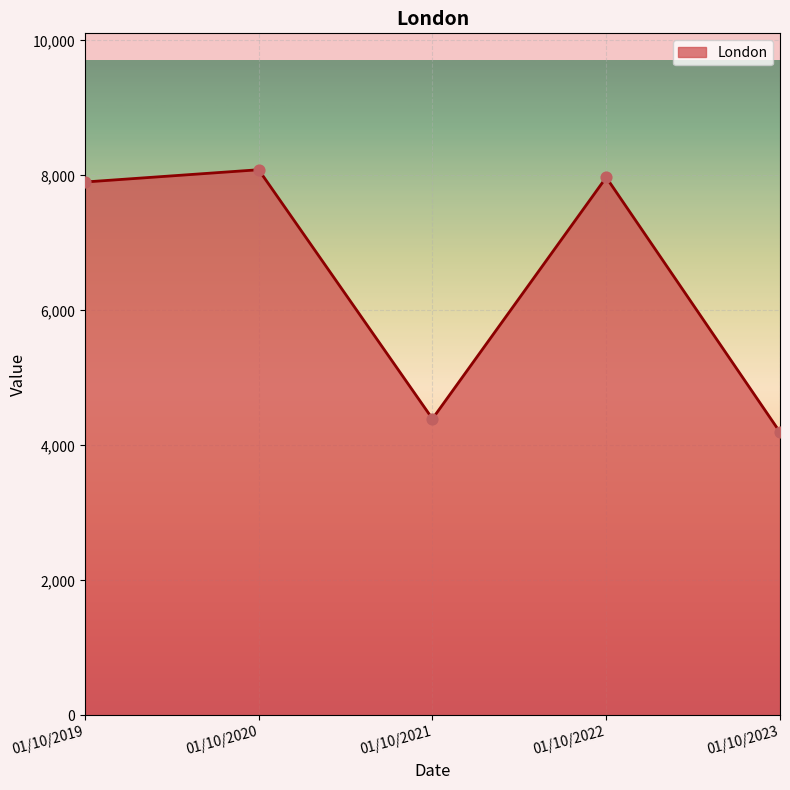

What is the ratio of the value at 01/10/2023 to the value at 01/10/2021?

1.0